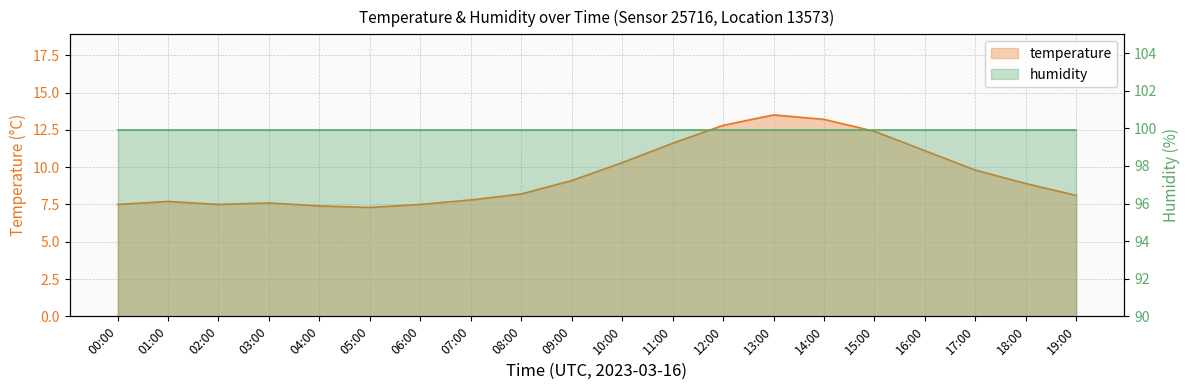

At which label does the data first exceed 8?

08:00